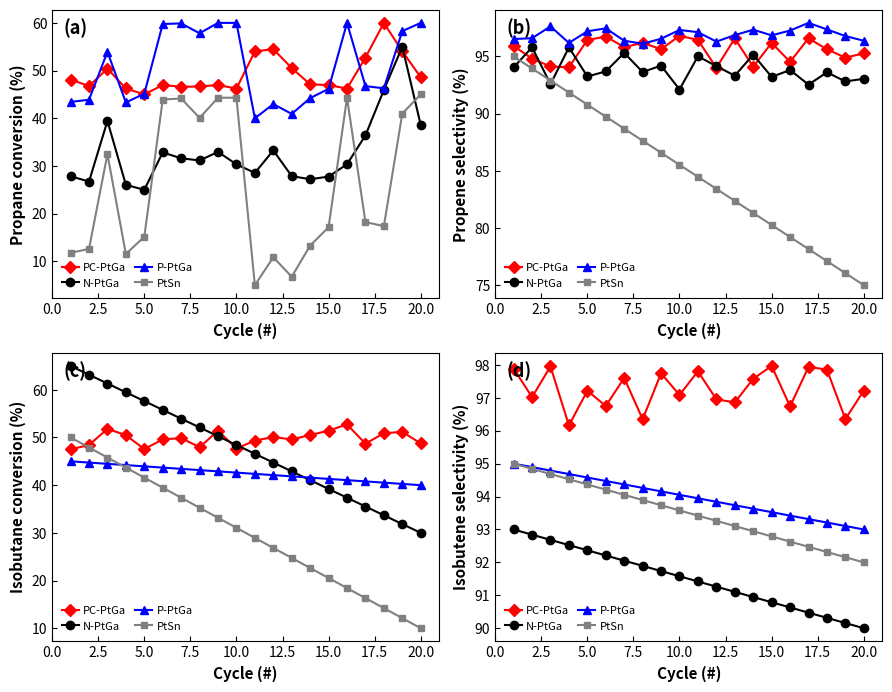

What is the maximum value for P-PtGa?

95.0